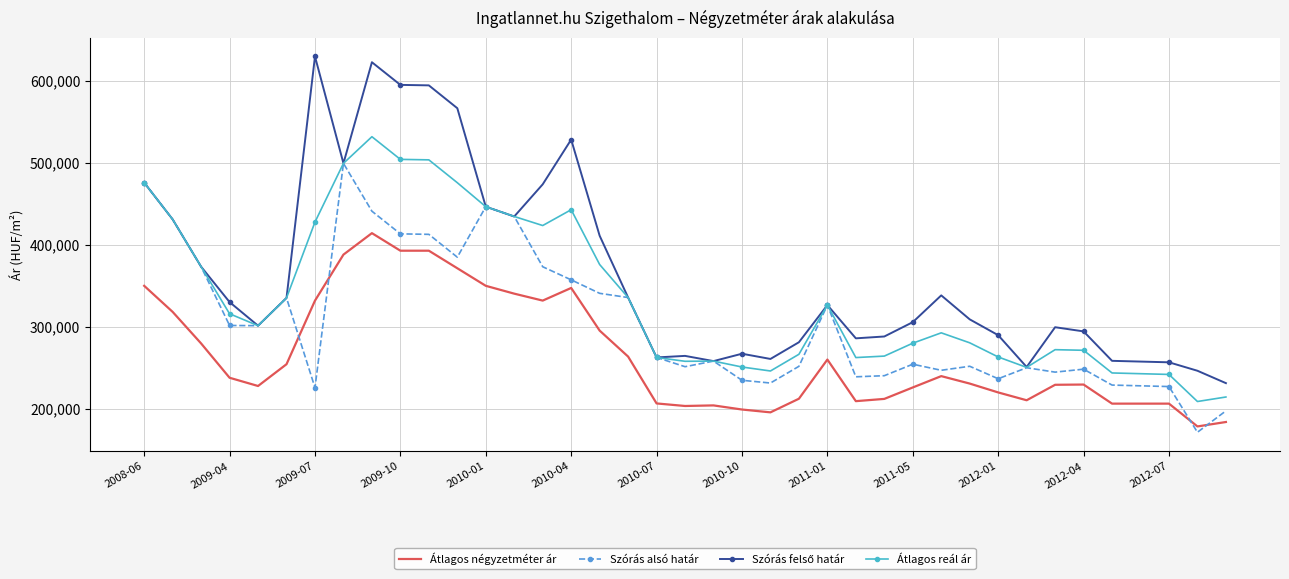

What is the smallest value displayed?

171267